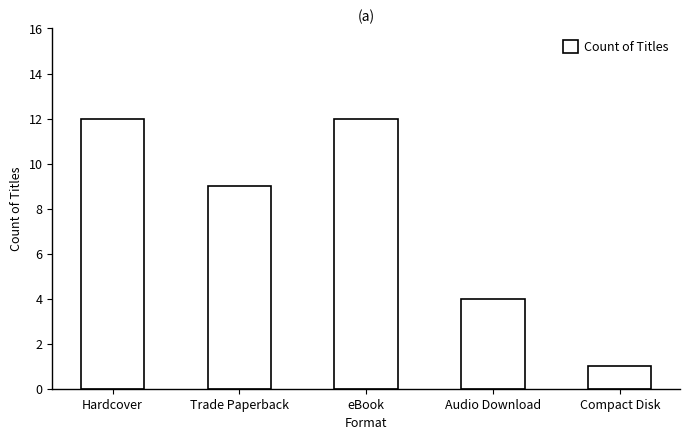

Is it true that the value at eBook is 12?

True